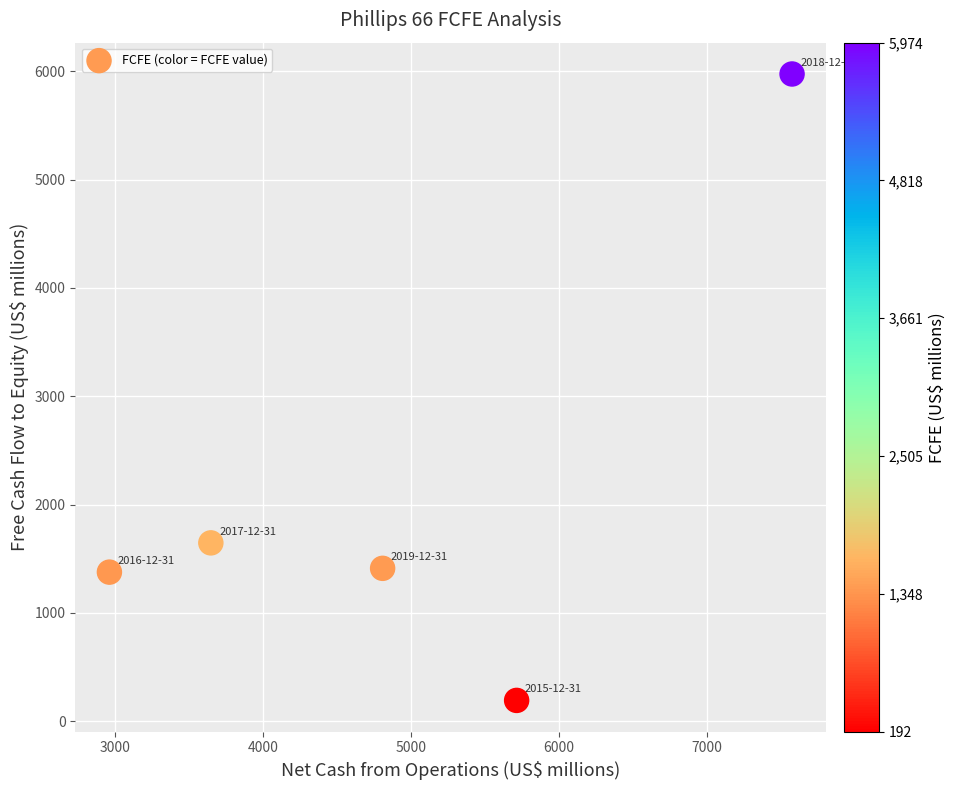

What Y value in the scatter plot is closest to 3083?

1646